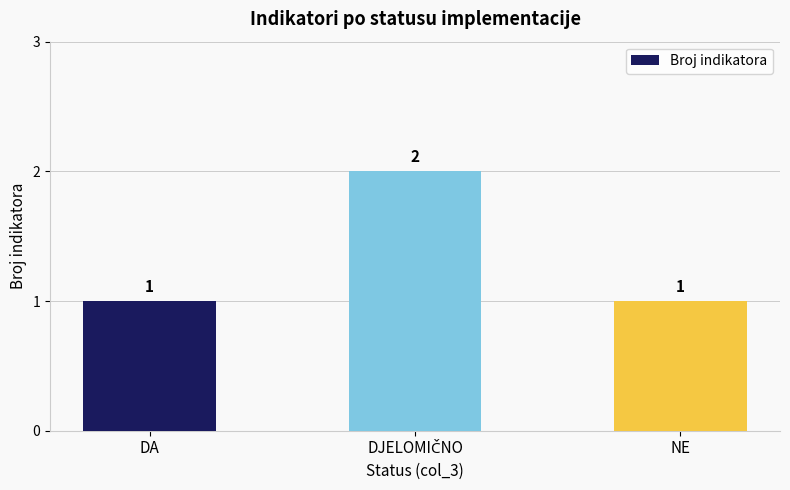

What is the smallest value displayed?

1